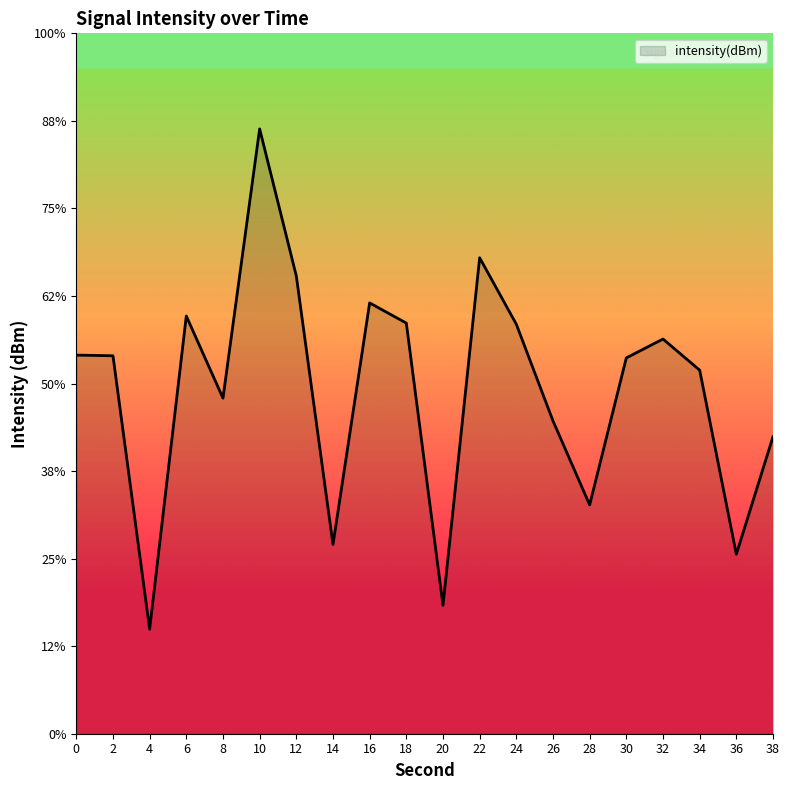

Which label corresponds to the smallest value in the chart?

4